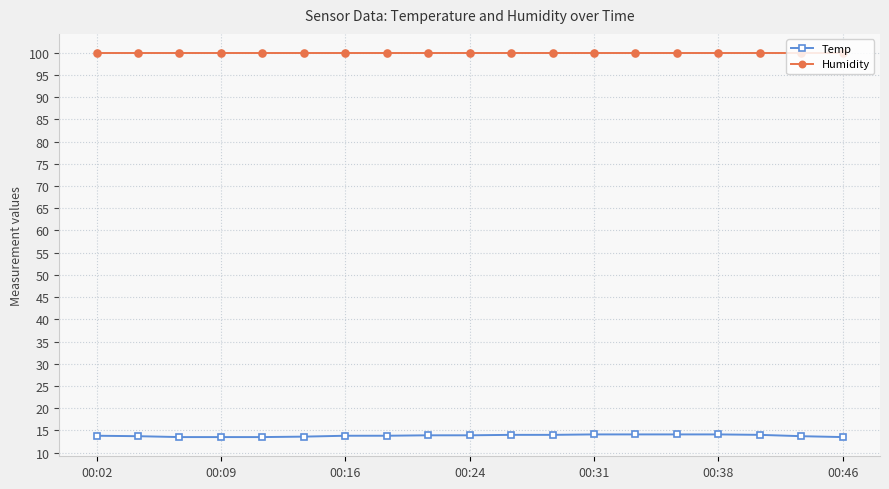

Which series has the largest range (max minus min)?

Temp